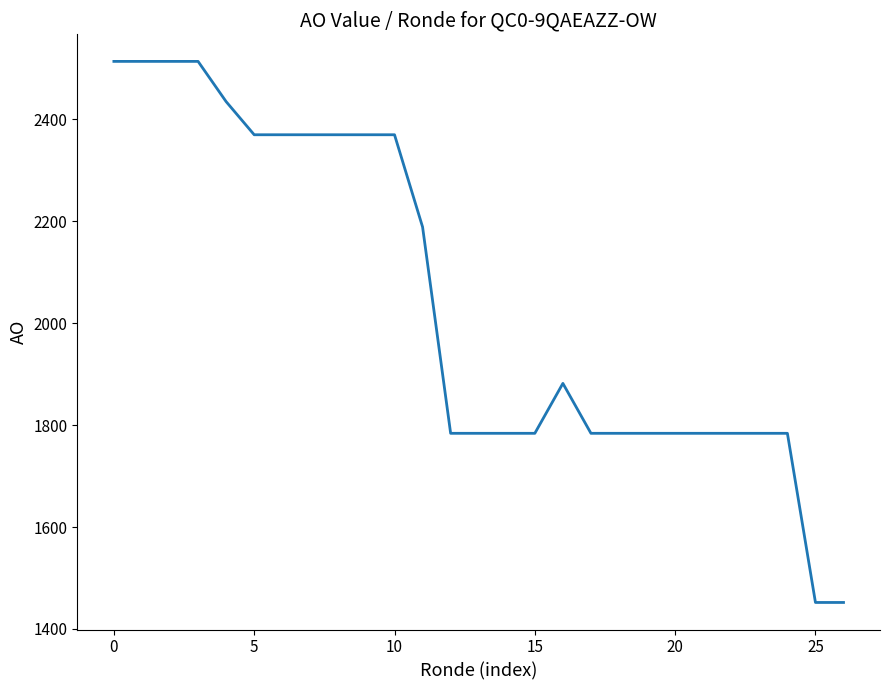

What is the difference between the maximum and minimum values?

1062